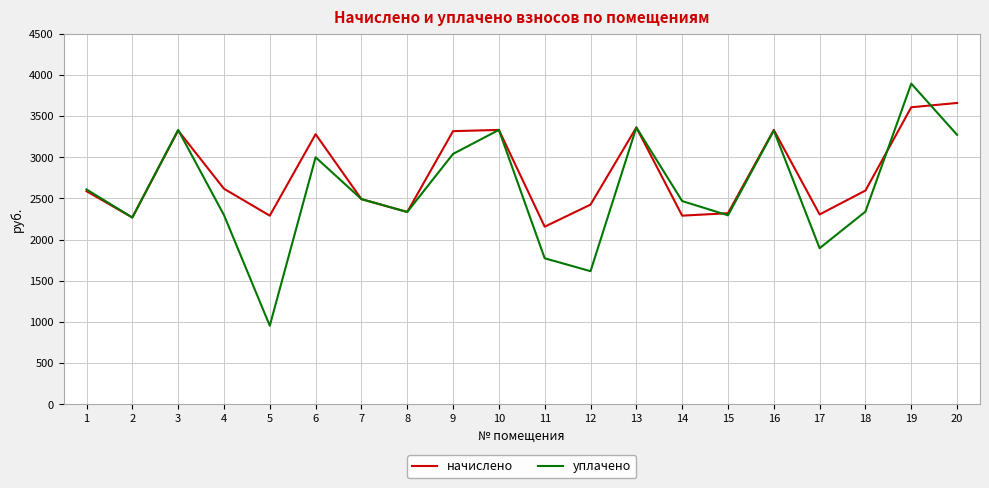

True or false: начислено has a value of 3578.9 at 8.

False